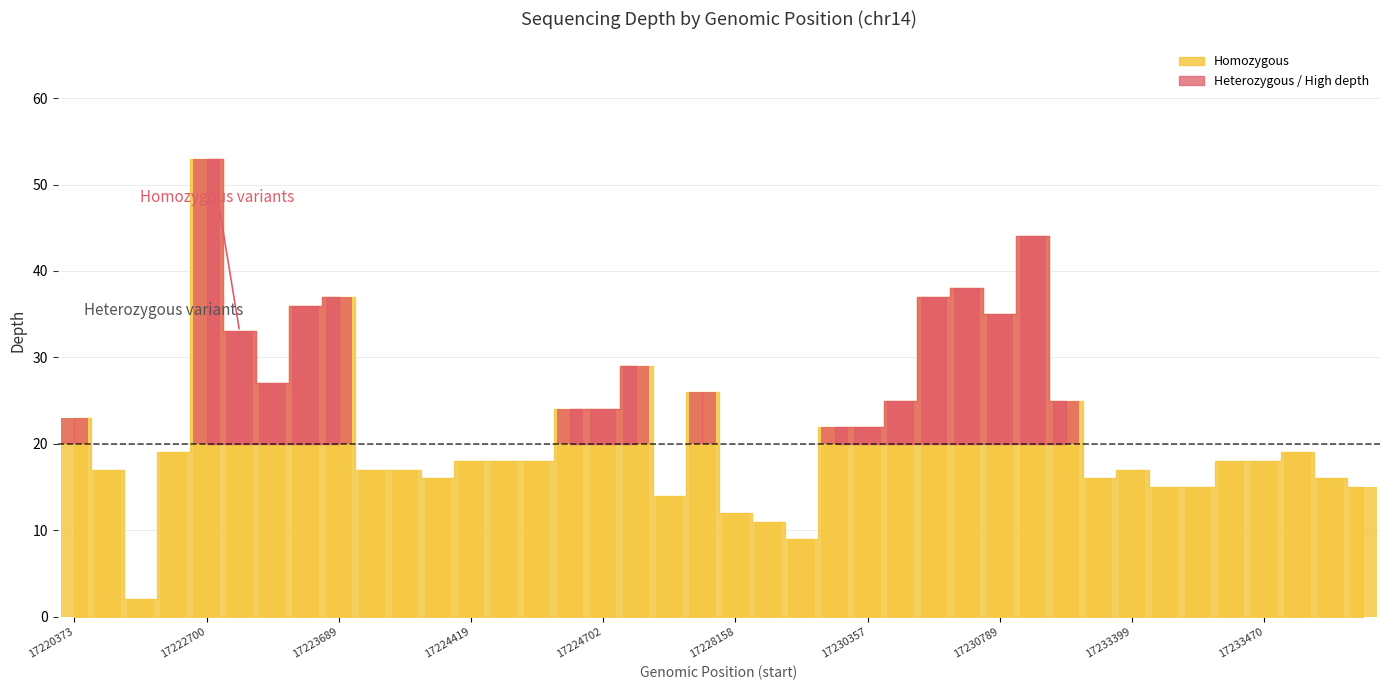

List the labels in order of homozygous value, smallest first.

17222379, 17222792, 17222803, 17229093, 17222256, 17230063, 17228158, 17225128, 17233416, 17233418, 17233498, 17224398, 17233378, 17233491, 17221729, 17223809, 17224357, 17233399, 17224419, 17224425, 17224532, 17233463, 17233470, 17233477, 17230355, 17230357, 17220373, 17224572, 17224702, 17230407, 17232191, 17227969, 17224895, 17230789, 17223686, 17223689, 17230559, 17230738, 17230858, 17222700